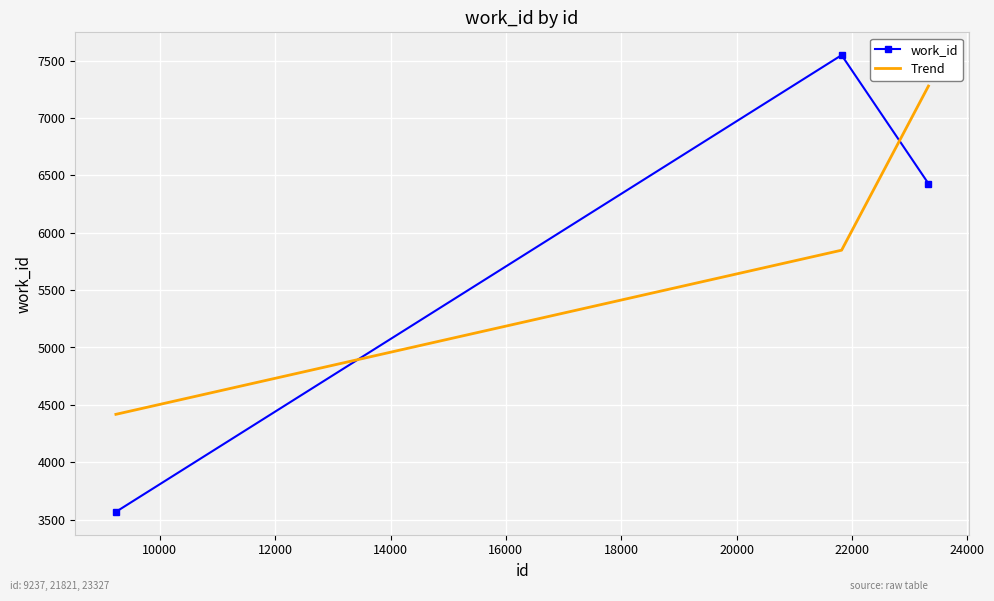

Which series has the widest spread of values?

work_id